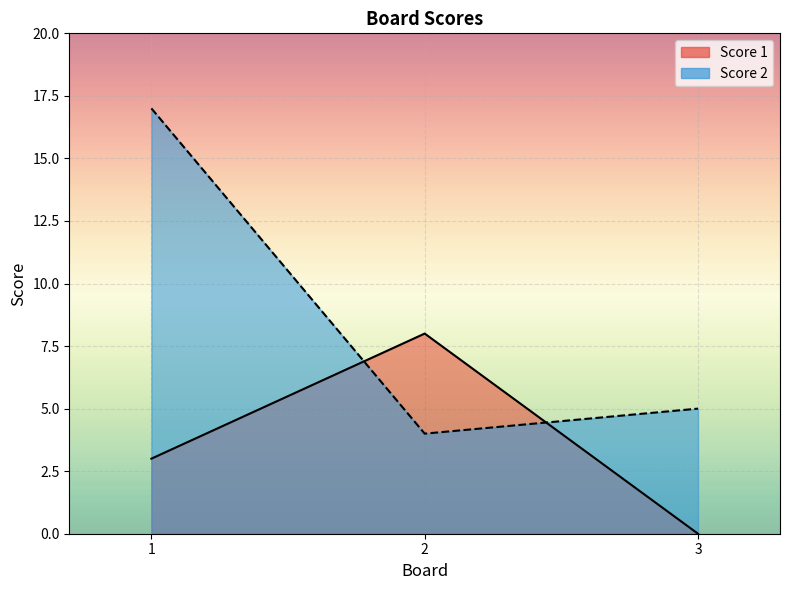

The value of Score 1 line at 2 is 8. True or false?

True